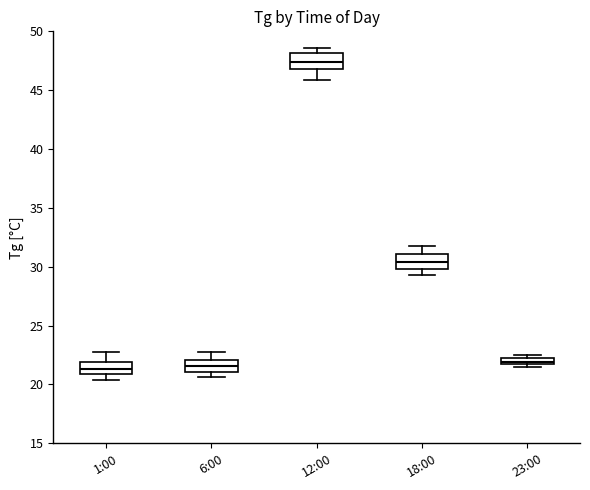

Which box's median line is the highest?

12:00